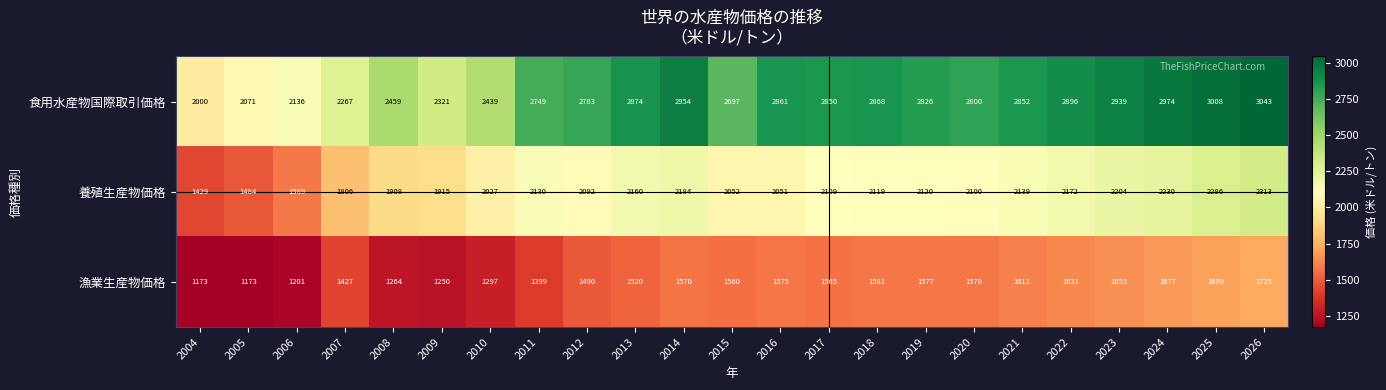

Rank the series at 2020 from lowest to highest value.

漁業生産物価格, 養殖生産物価格, 食用水産物国際取引価格